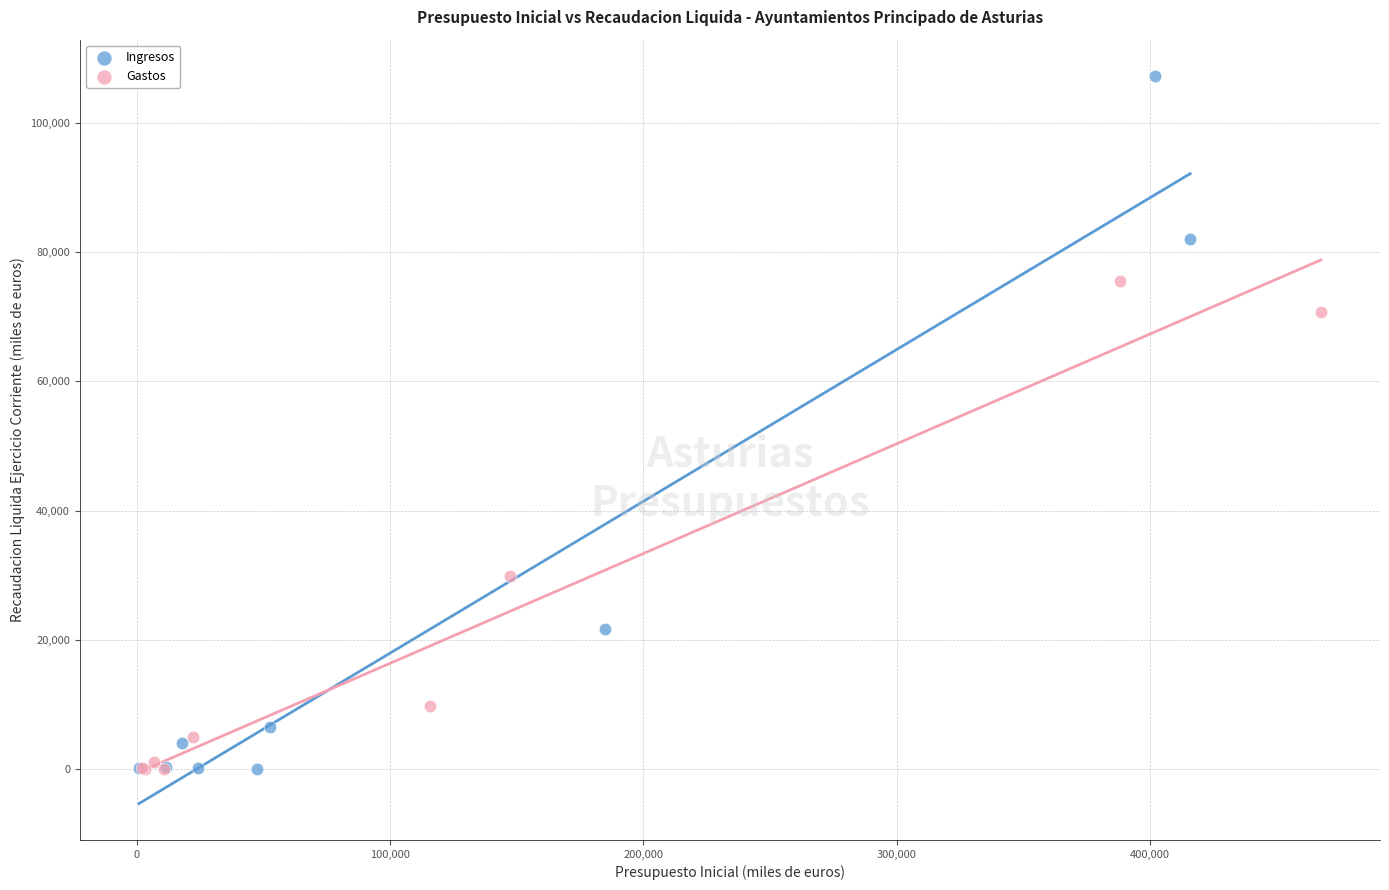

Which series reaches the maximum Y coordinate?

Ingresos